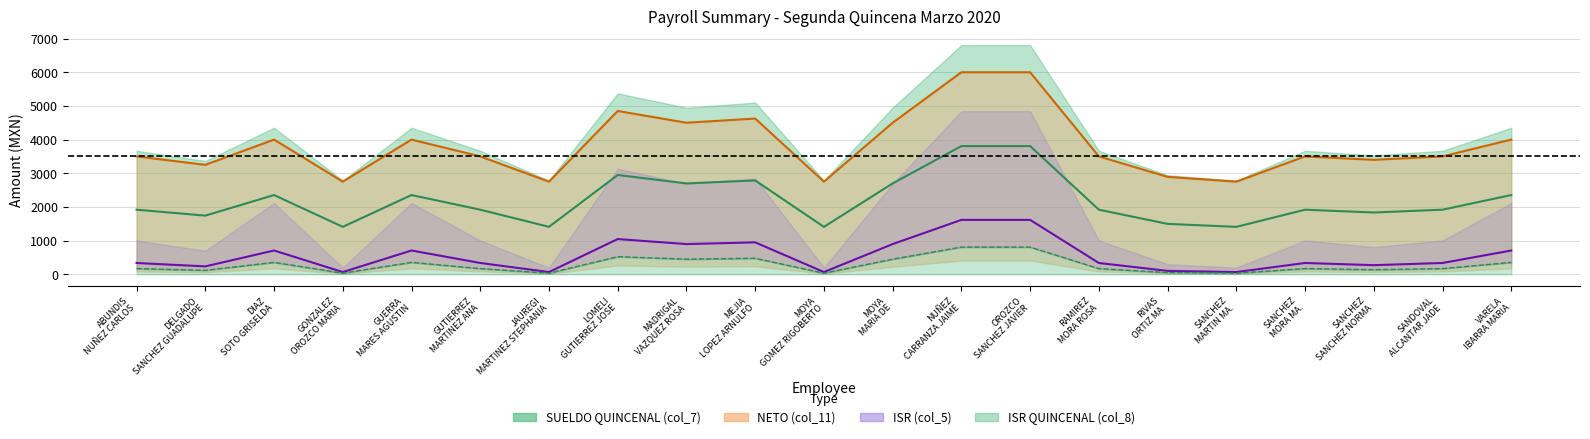

What is the average value of the NETO (col_11) series?

3834.1